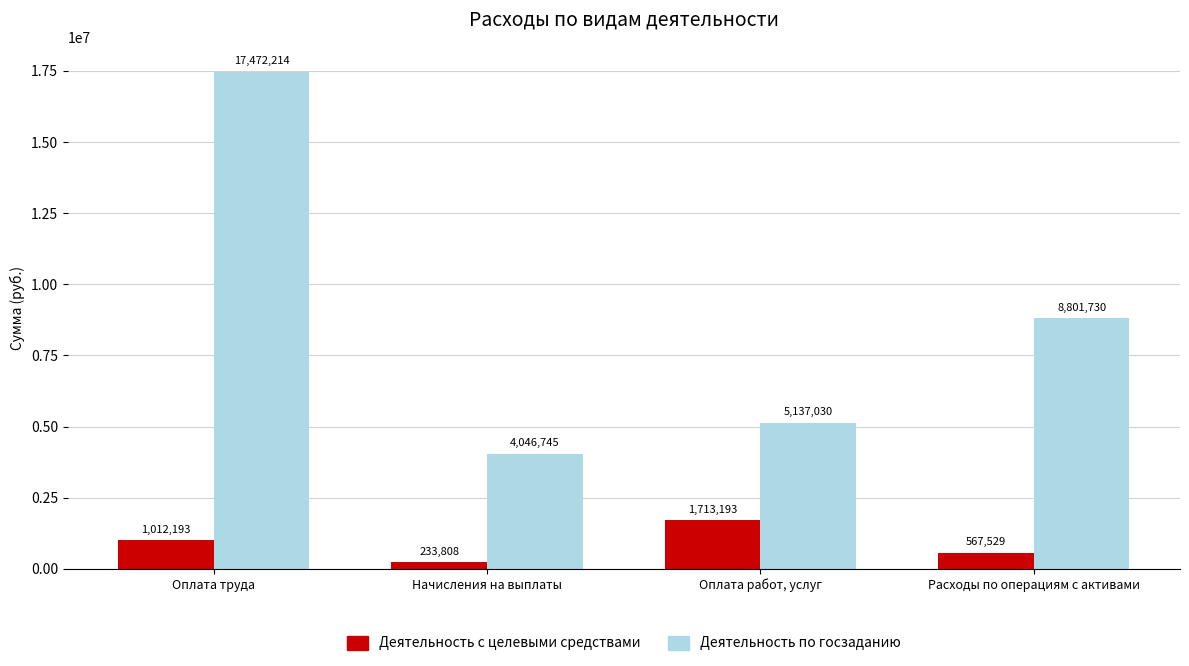

At which label does Деятельность по госзаданию reach its minimum?

Начисления на выплаты